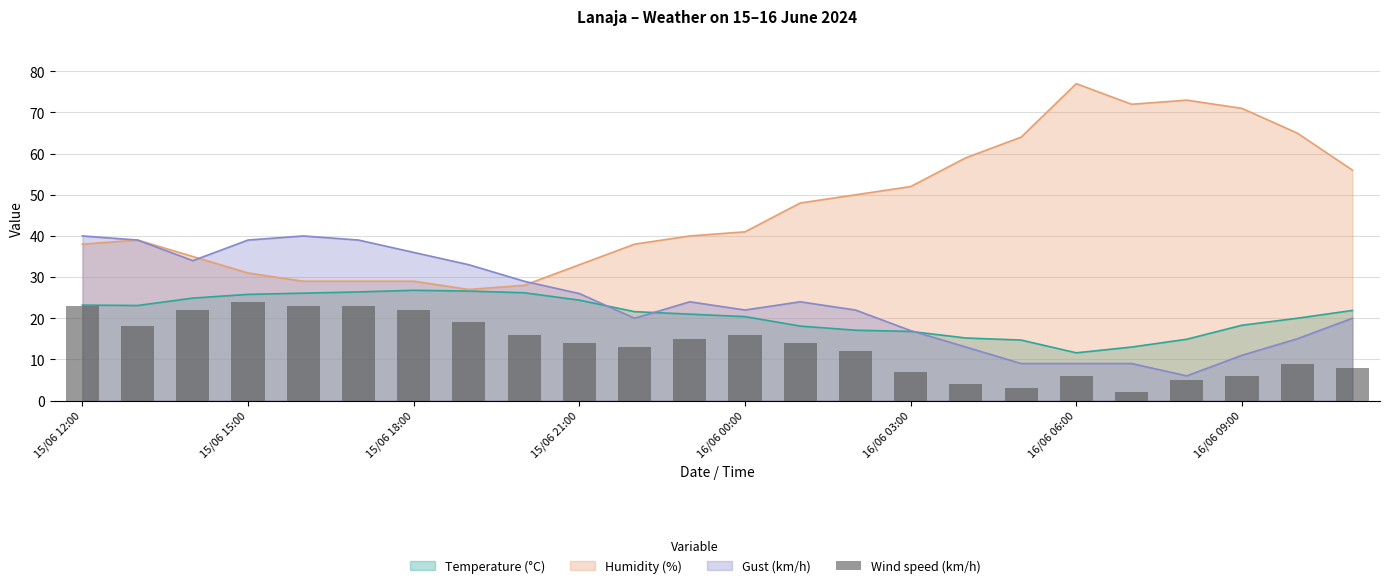

The value at 16/06 03:00 is 7. True or false?

True